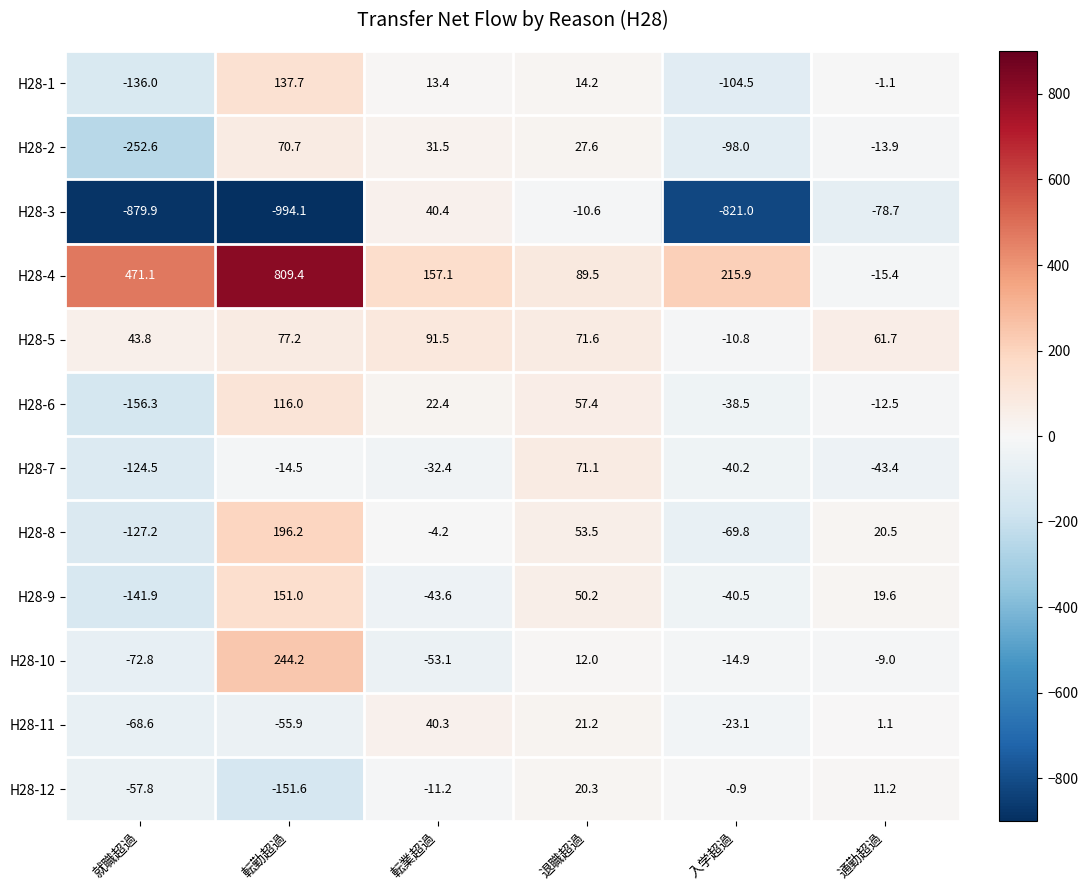

What is the highest value of the H28-1 series?

137.7